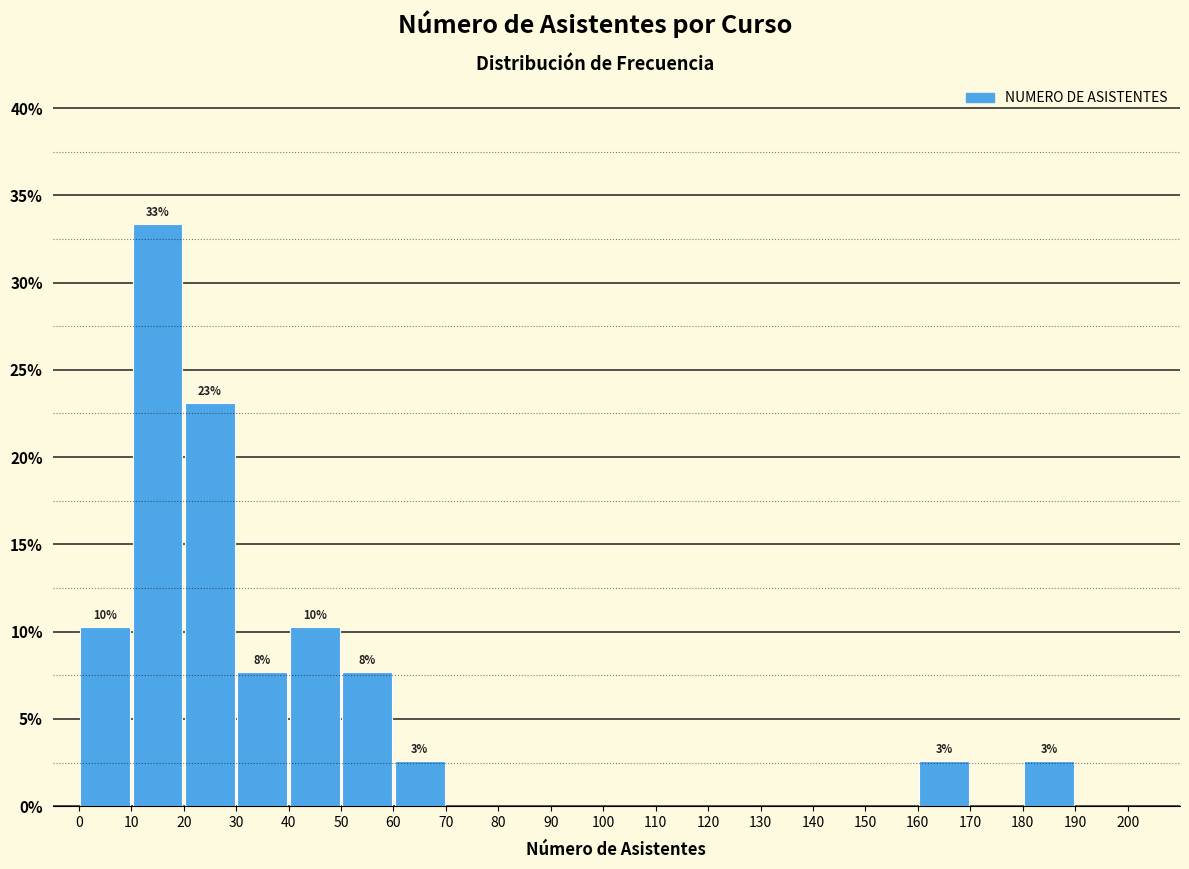

Which range on the x-axis has the tallest bar?

10 to 20